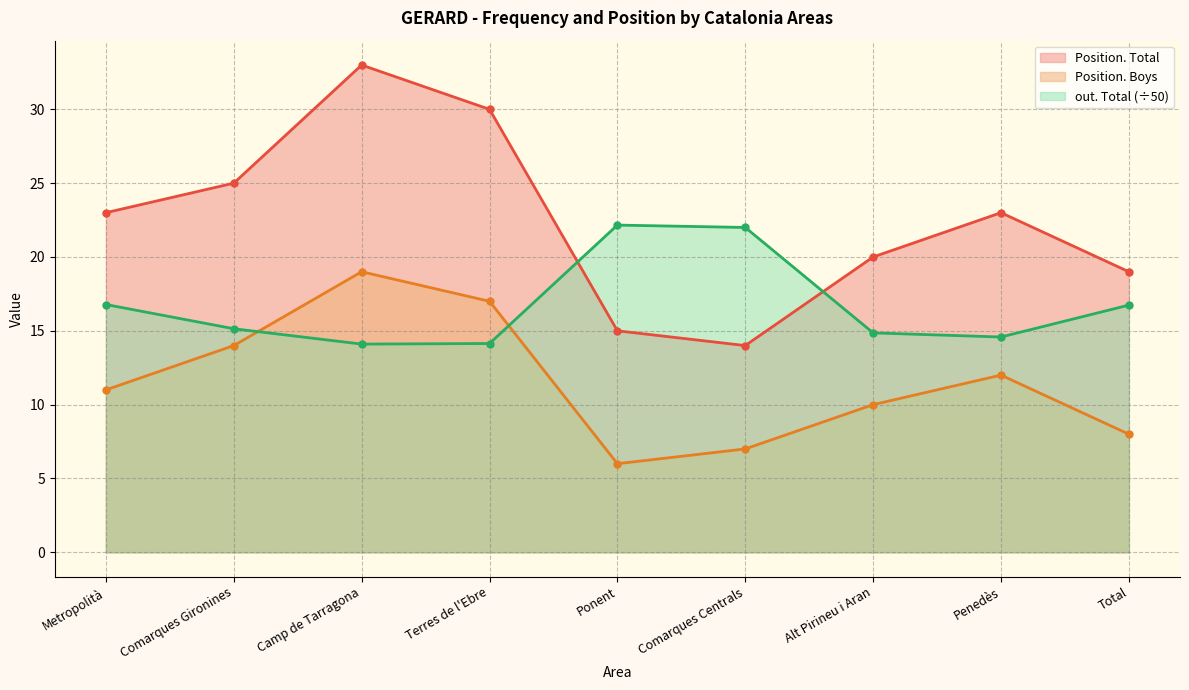

Where is the first local minimum for Position. Boys?

Ponent